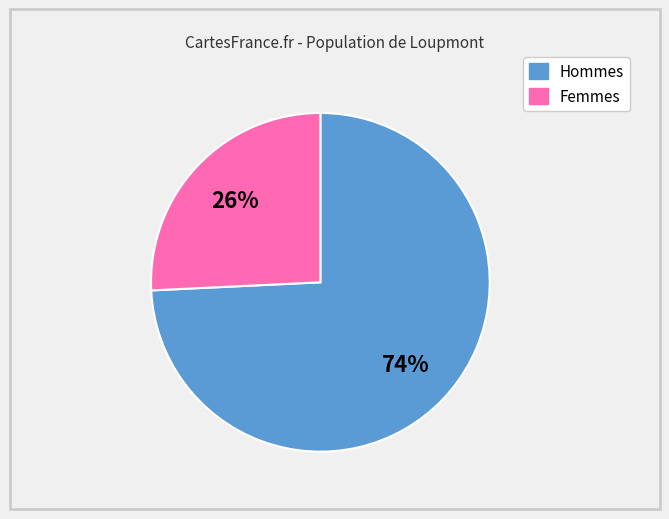

Does any single category account for the majority?

Yes